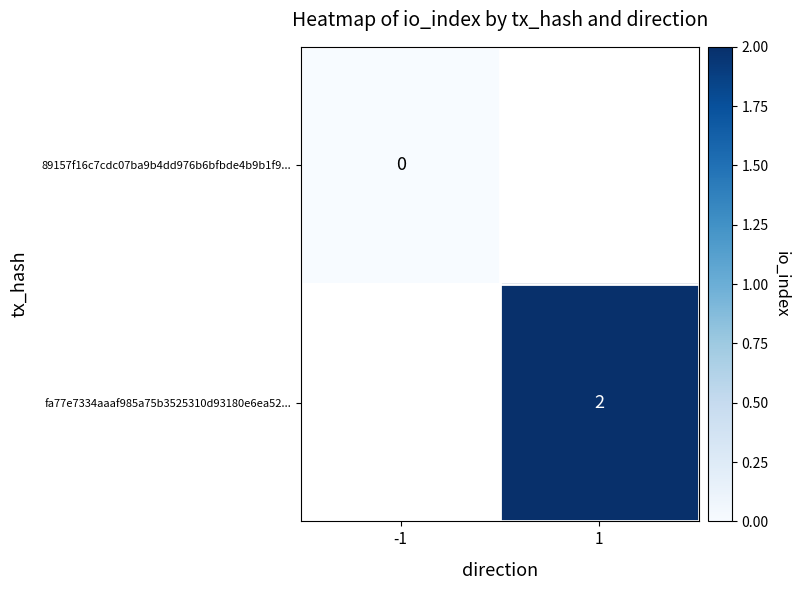

True or false: fa77e7334aaaf985a75b3525310d93180e6ea52... has a value of 3 at 1.

False